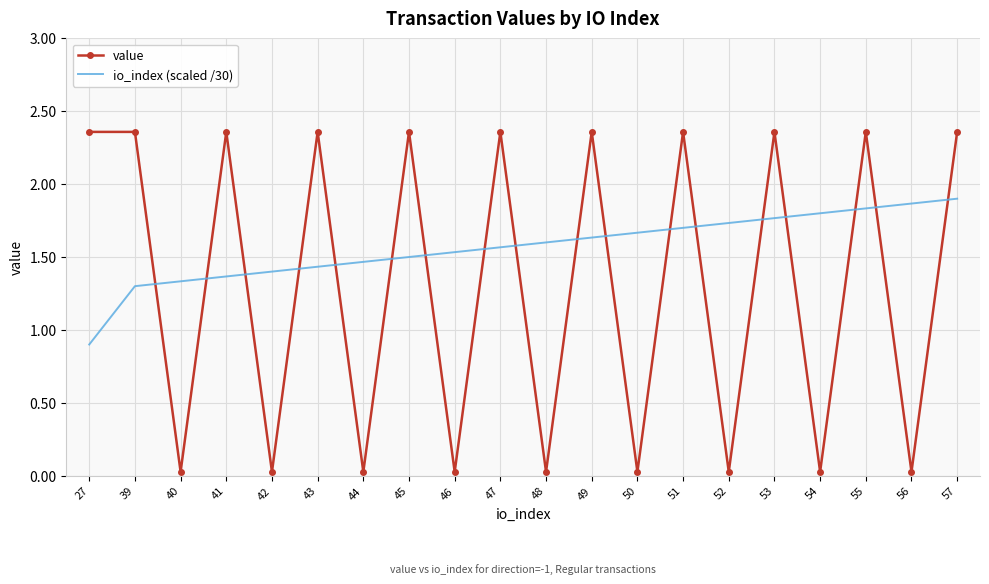

What is the sum of the io_index (scaled /30) values at 44 and 56?

3.3